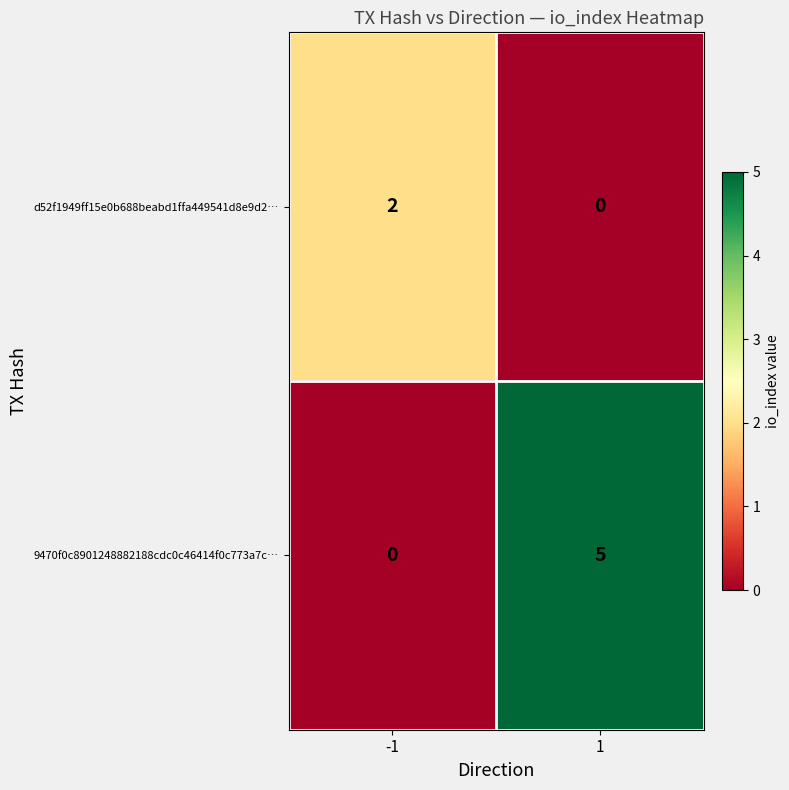

Is it true that 9470f0c8901248882188cdc0c46414f0c773a7c… equals 2 at 1?

False